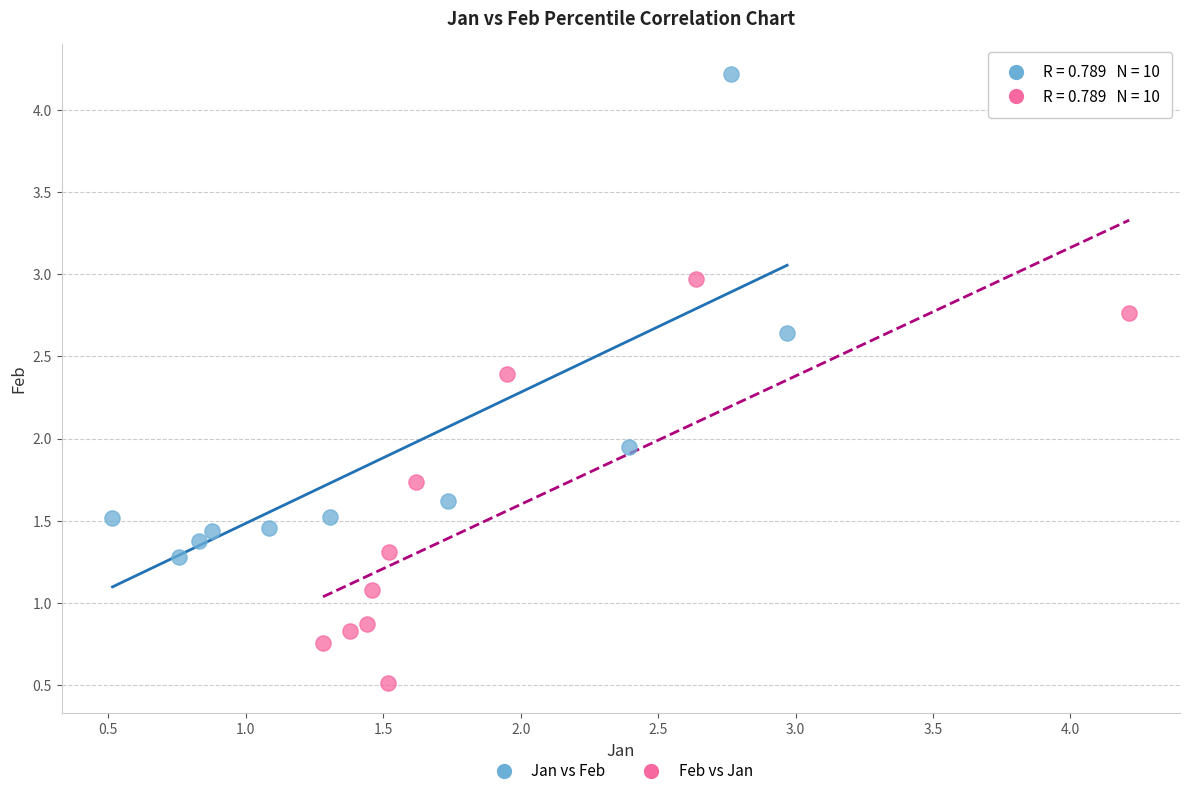

Which series reaches the maximum Y coordinate?

Jan vs Feb